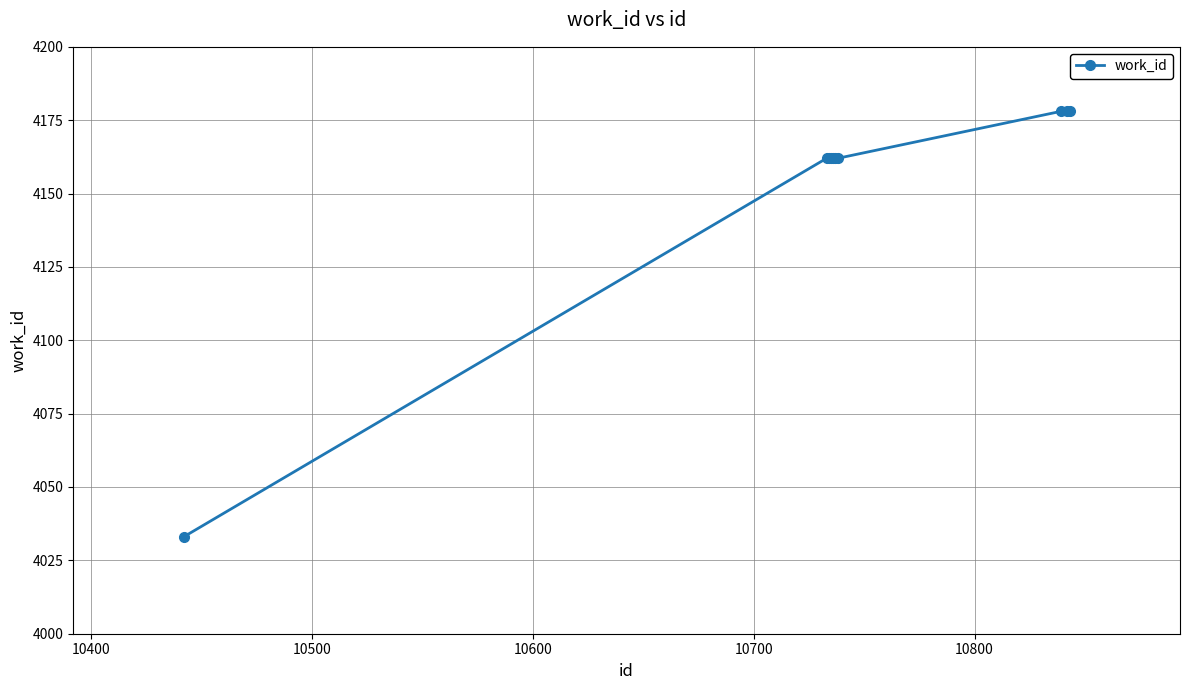

What is the difference between the maximum and minimum values?

145